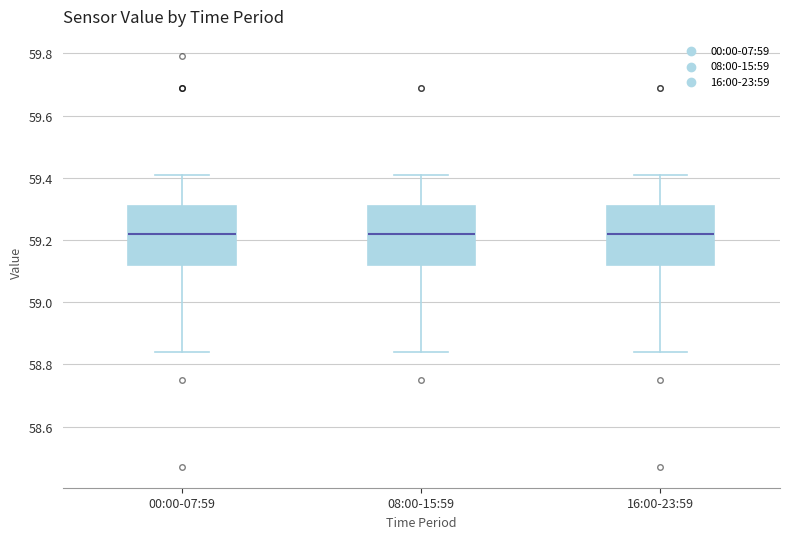

Reading left to right, read every box against the y-axis: the position of its median line, the range the box covers, and the ends of its whiskers. The values are not printed on the chart, so give them approximately, as read against the axis.

00:00-07:59: median 59.22, box 59.12 to 59.32, whiskers 58.84 to 59.42
08:00-15:59: median 59.22, box 59.12 to 59.32, whiskers 58.84 to 59.42
16:00-23:59: median 59.22, box 59.12 to 59.32, whiskers 58.84 to 59.42